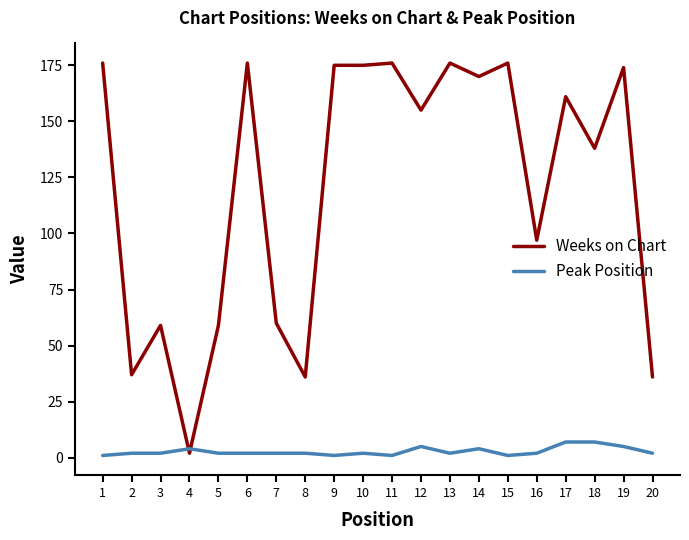

At how many categories does at least one series exceed 146?

11